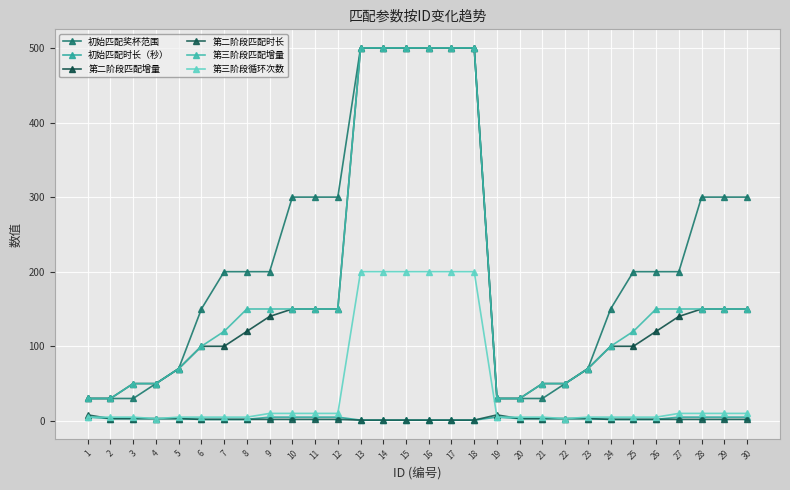

The 初始匹配时长（秒） series shows 5 at 9. True or false?

True